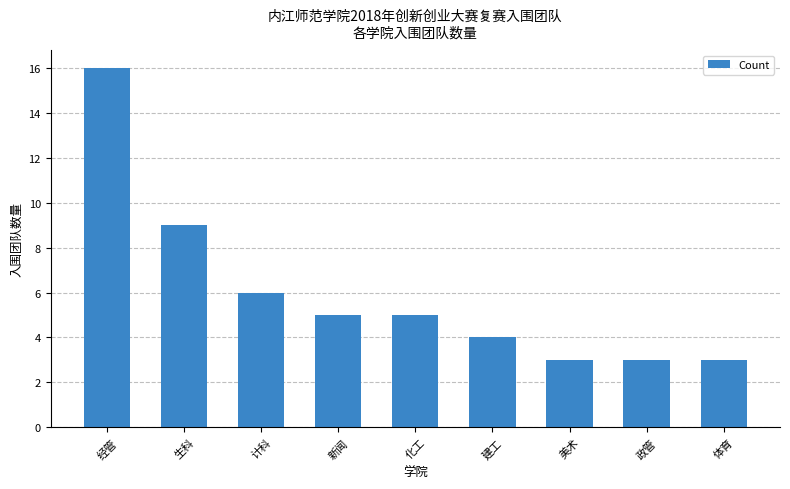

The value at 政管 is 5. True or false?

False